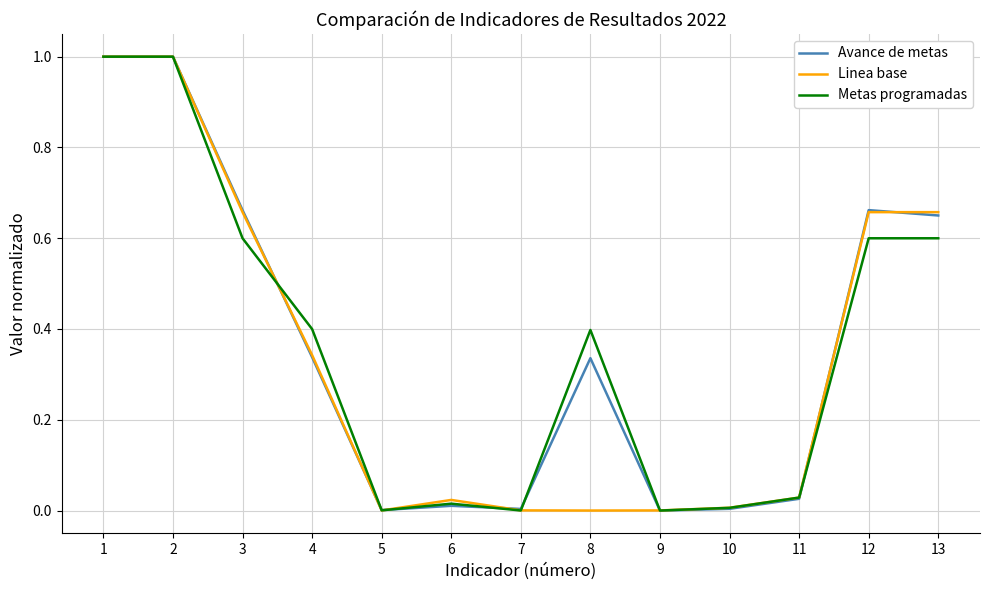

True or false: Avance de metas has more than 1 points higher than both neighbors.

True